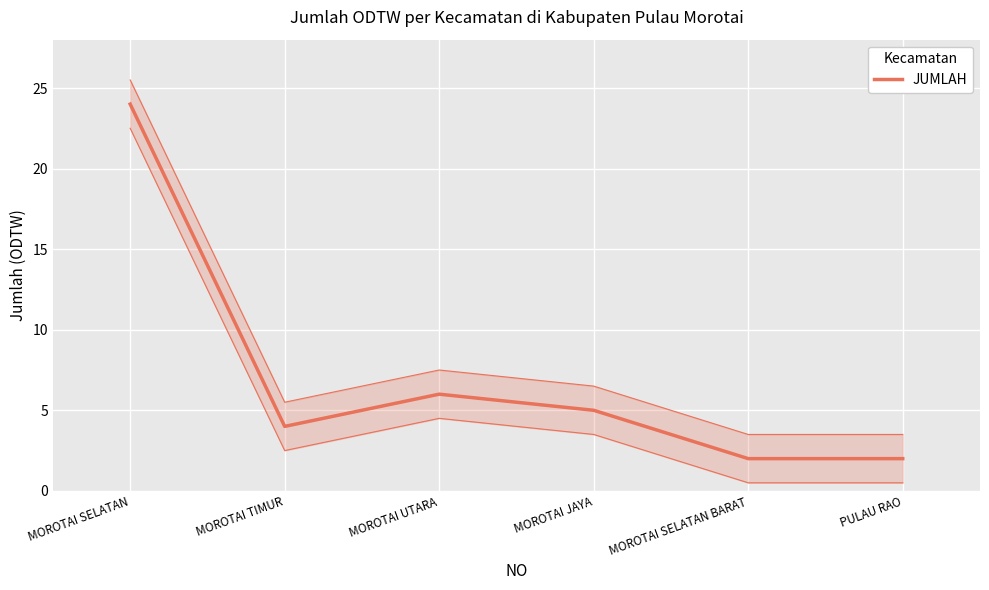

Where is the first local maximum?

MOROTAI UTARA